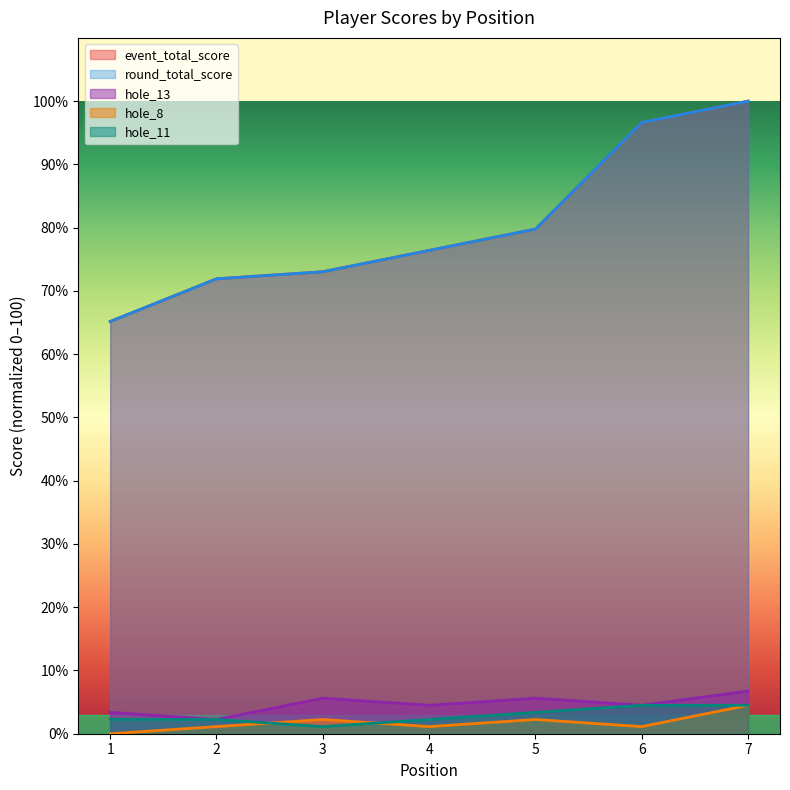

What is the difference between the highest and lowest values at 5?

77.5